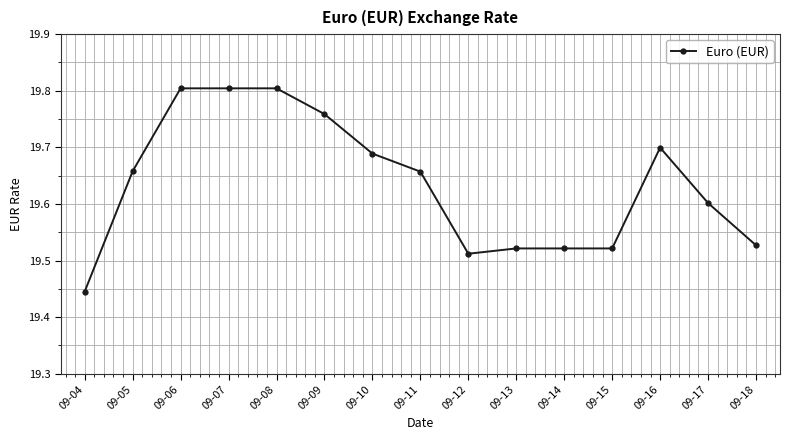

The chart shows a value of 19.7 at 09-11. True or false?

True